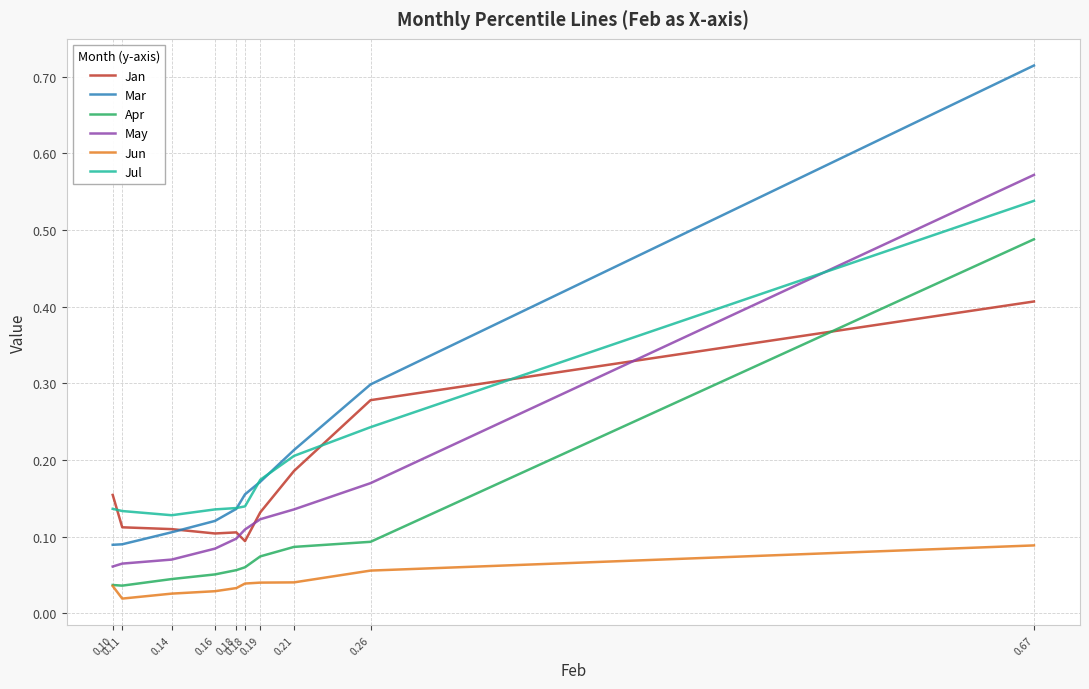

True or false: Jun has more than 1 interior local peaks.

False